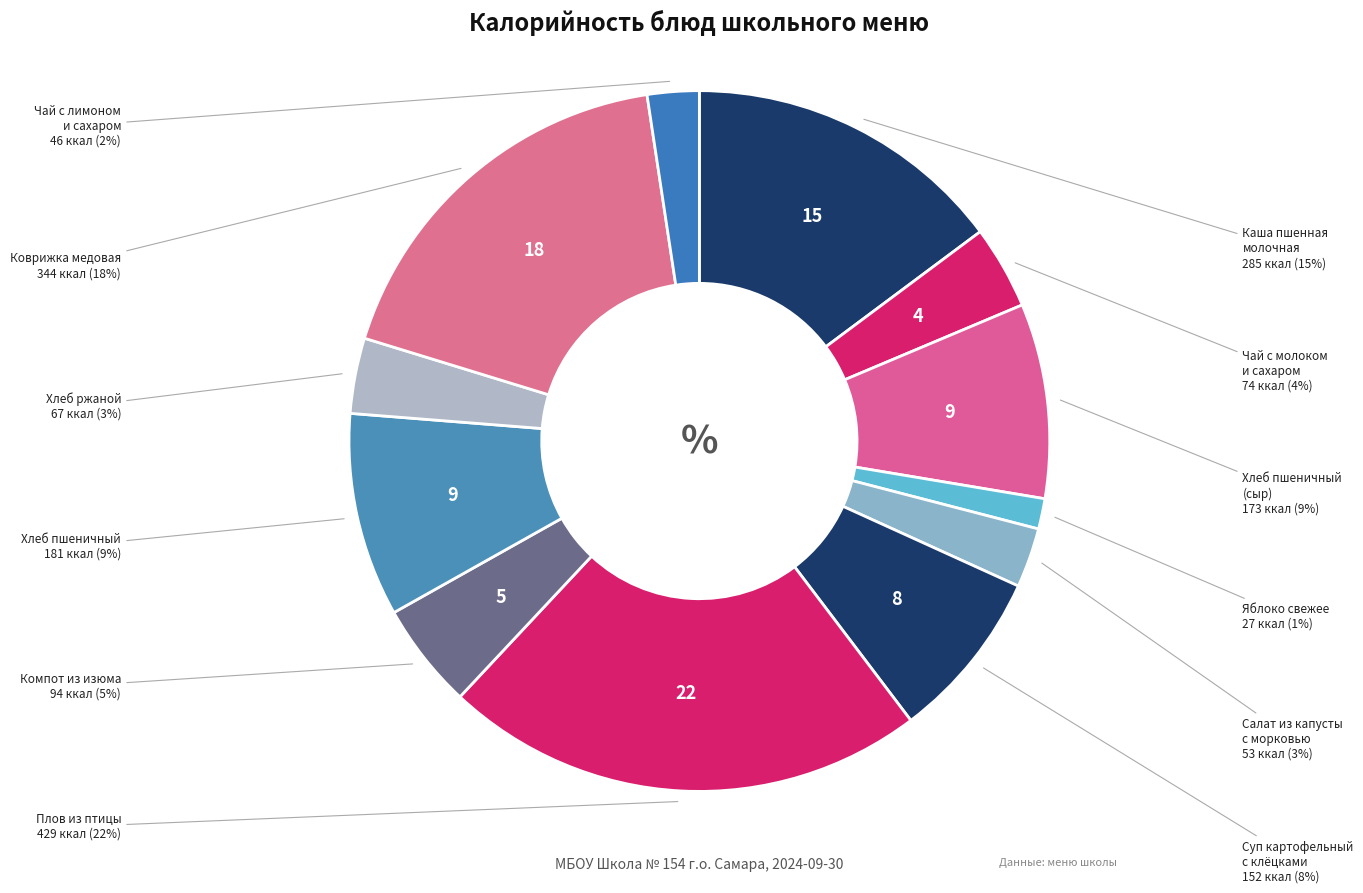

How many segments does this pie chart have?

12